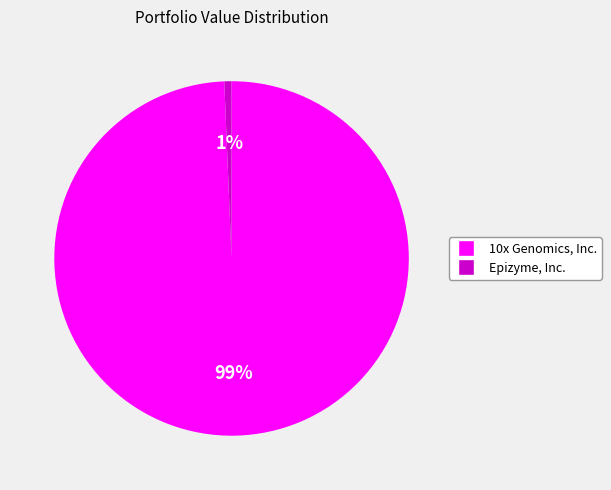

To the nearest percent, what is the average slice percentage?

50%